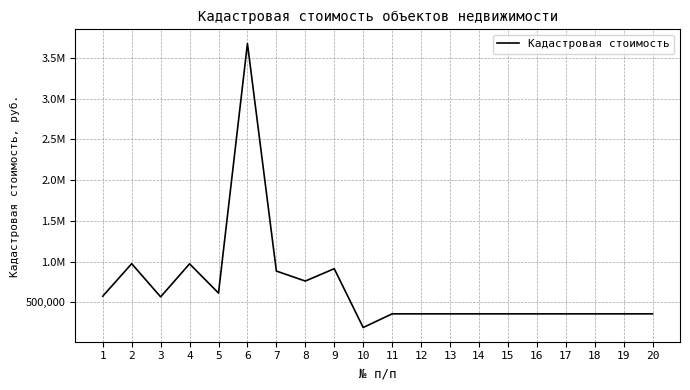

Is this an area chart (filled region under the line)?

No